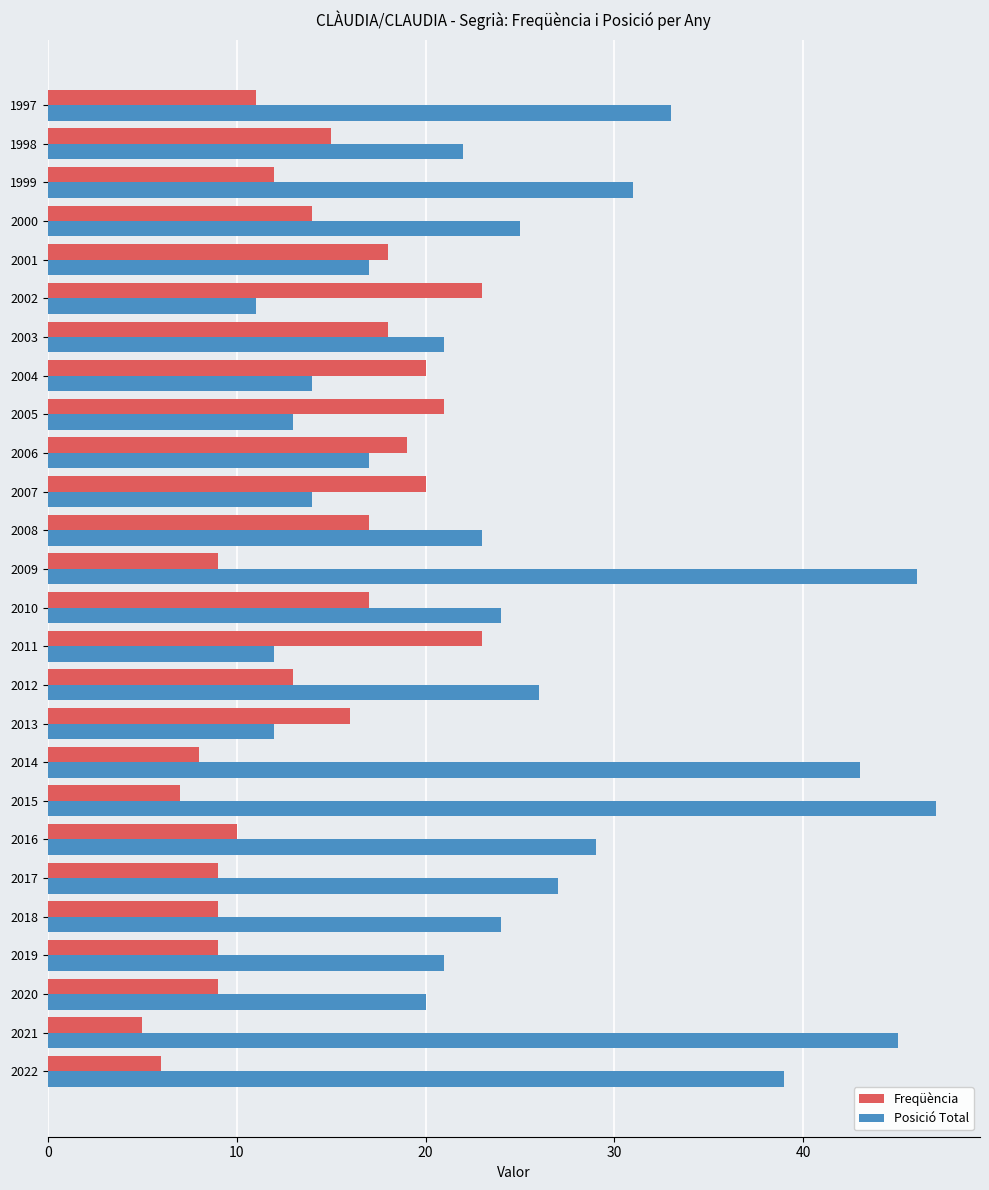

What is the difference between the maximum and minimum values in the Posició Total series?

36